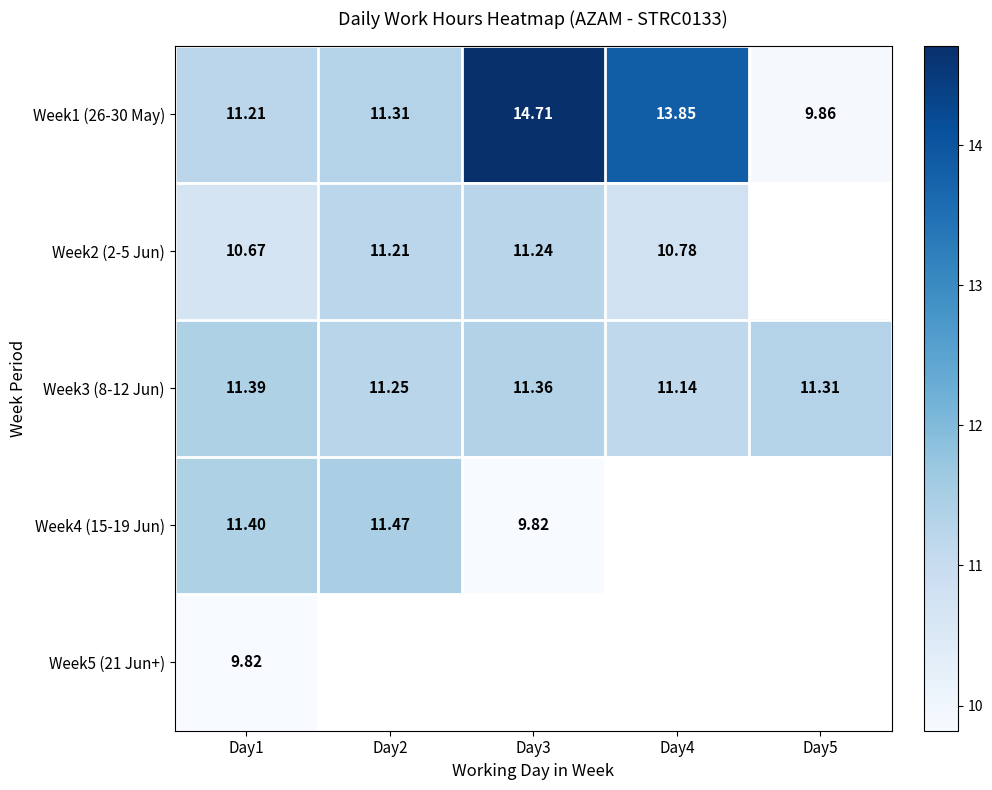

At which category is the sum across all series the highest?

Day1